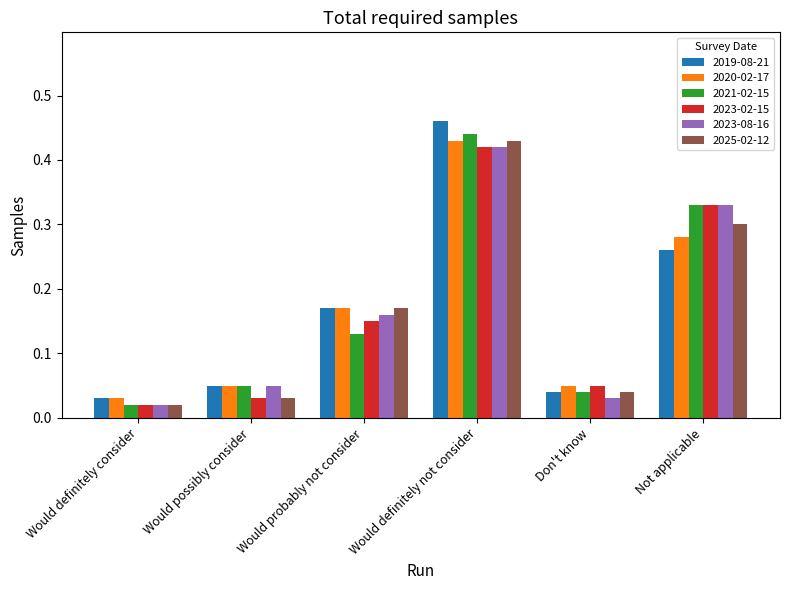

At which category is the sum across all series the highest?

Would definitely not consider